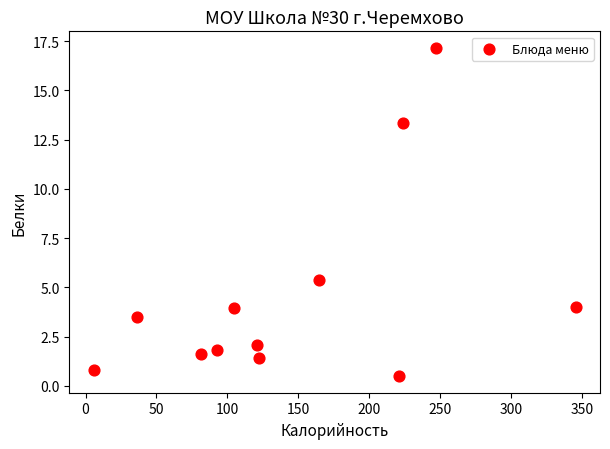

What Y value in the scatter plot is closest to 8?

5.4